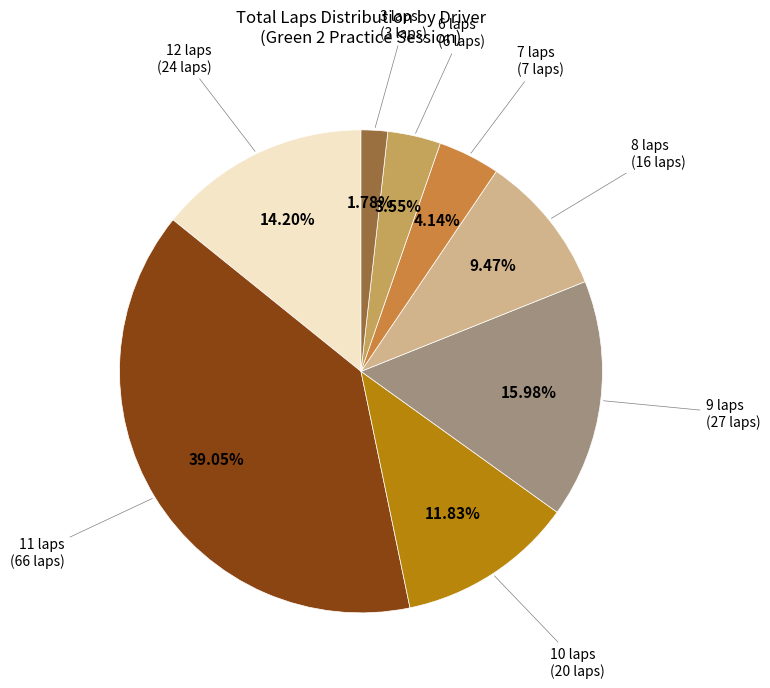

Does any single category account for the majority?

No